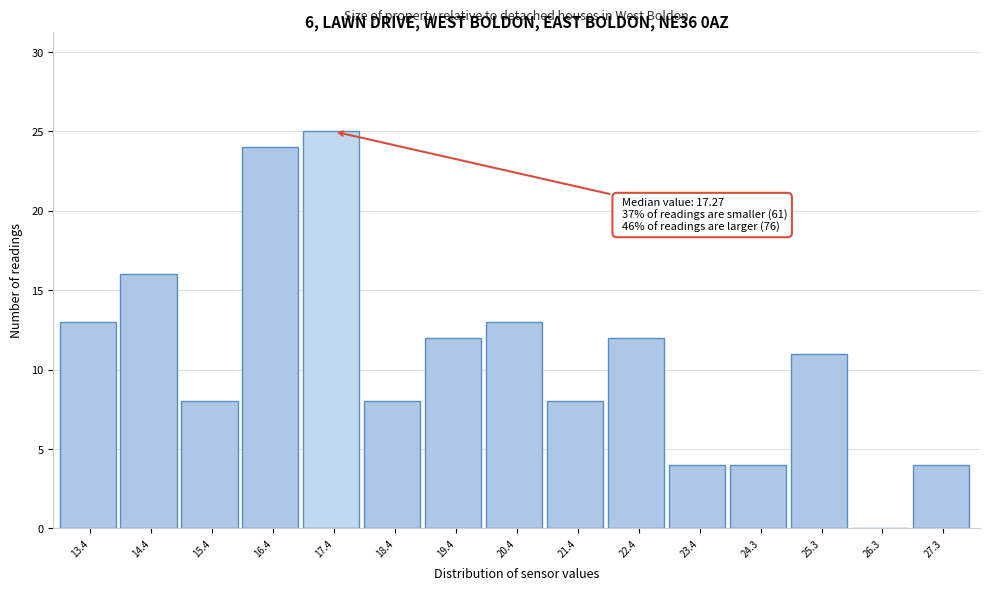

Which range on the x-axis has the tallest bar?

16.9 to 17.9